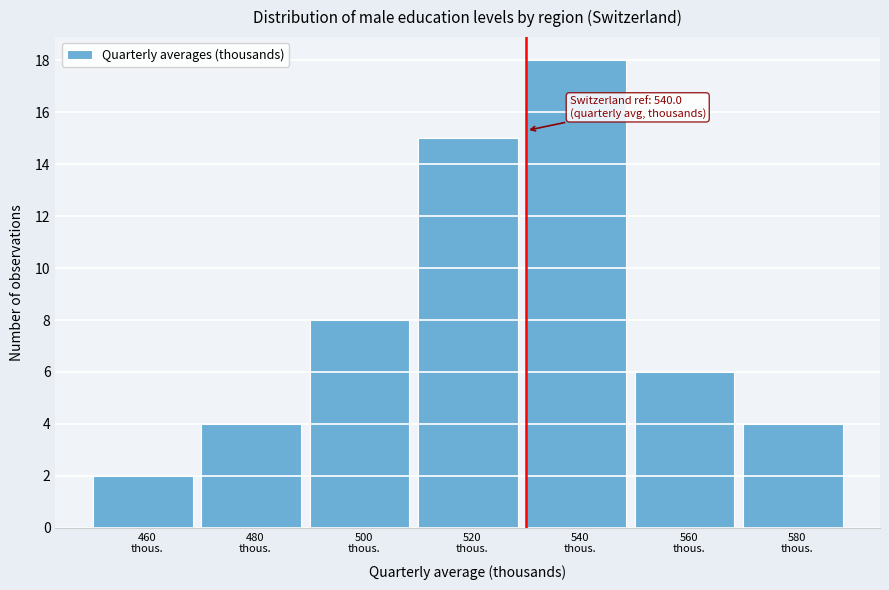

Reading left to right, transcribe all the data shown in this chart.

2	4	8	15	18	6	4